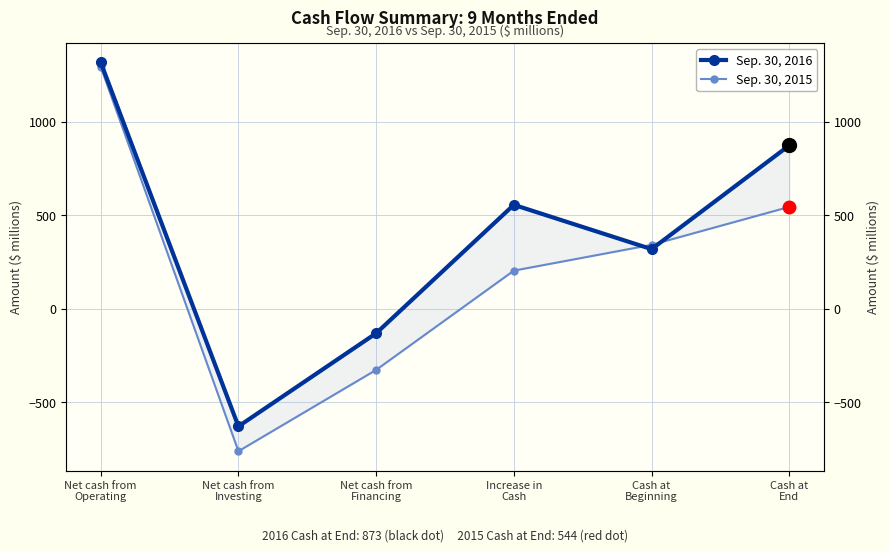

Between Net cash from
Investing and Increase in
Cash, which is larger?

Increase in
Cash